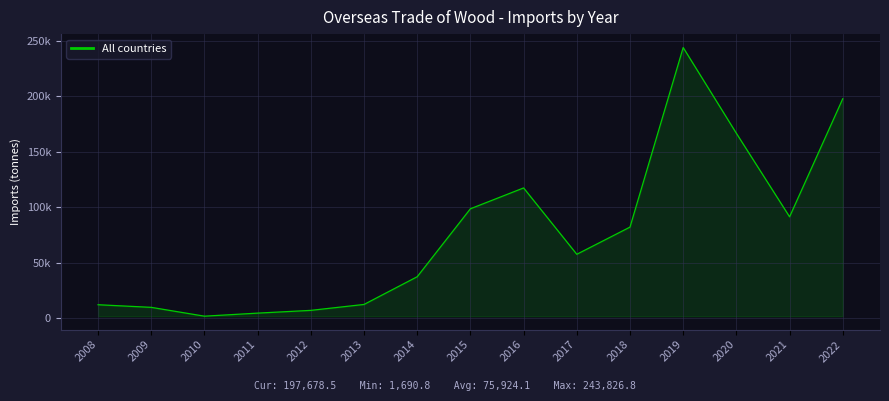

List the labels in order of value, smallest first.

2010, 2011, 2012, 2009, 2008, 2013, 2014, 2017, 2018, 2021, 2015, 2016, 2020, 2022, 2019